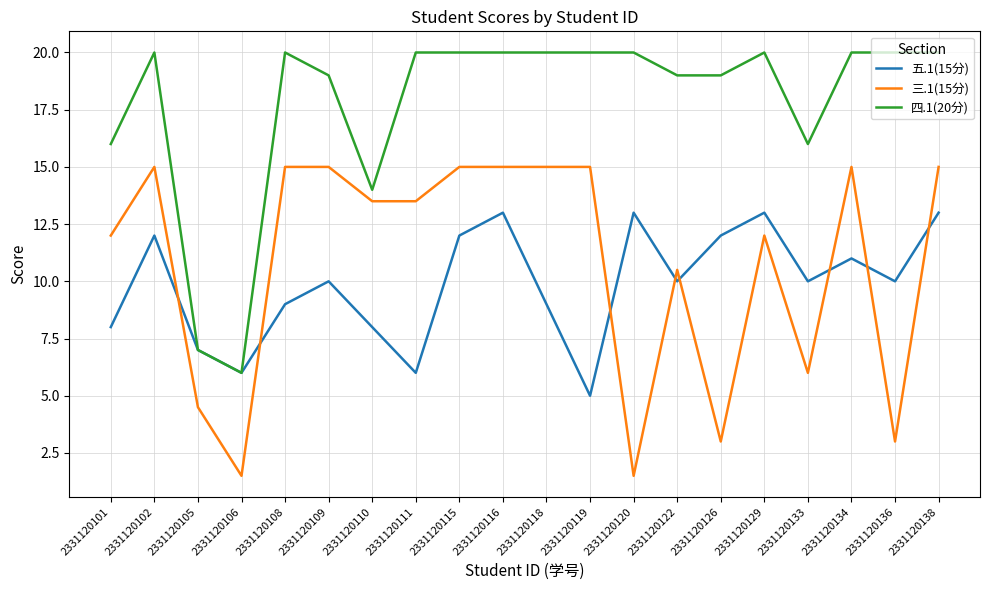

Rank the series by their maximum value, from lowest to highest.

五.1(15分), 三.1(15分), 四.1(20分)